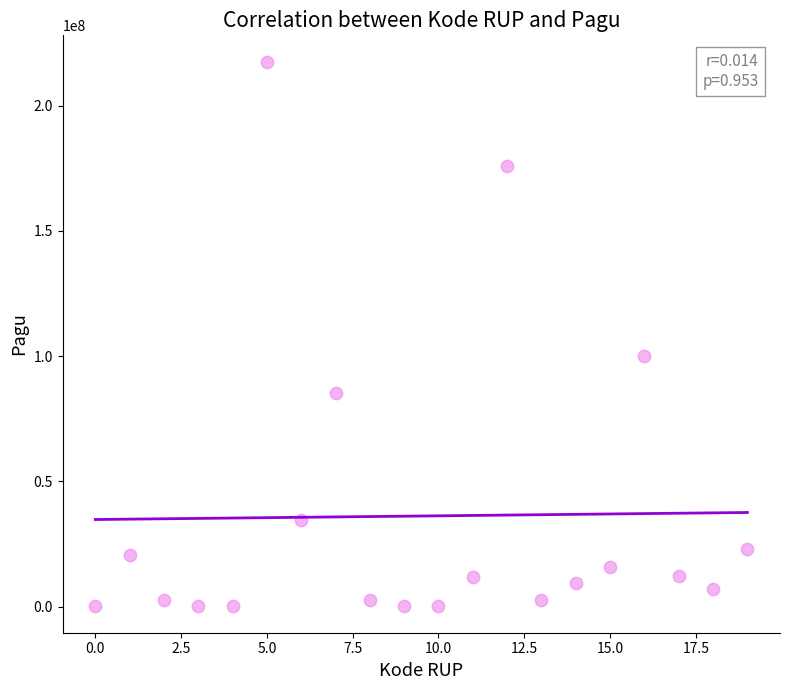

What Y value in the scatter plot is closest to 108800000?

99958000